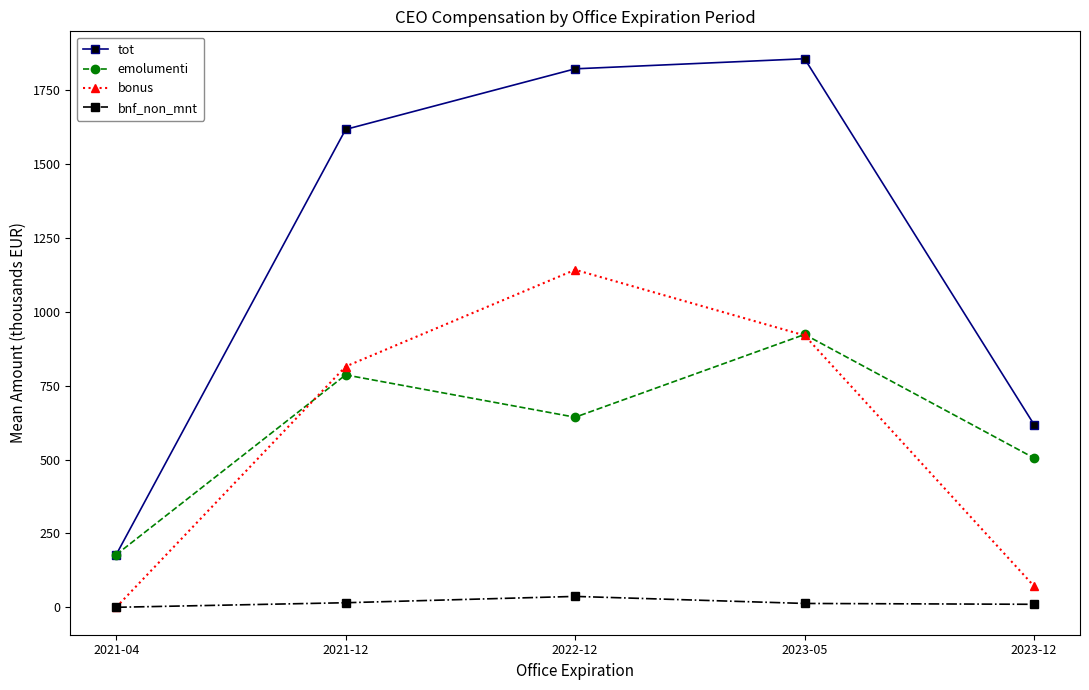

Where is tot nearest to the value 1017?

2023-12